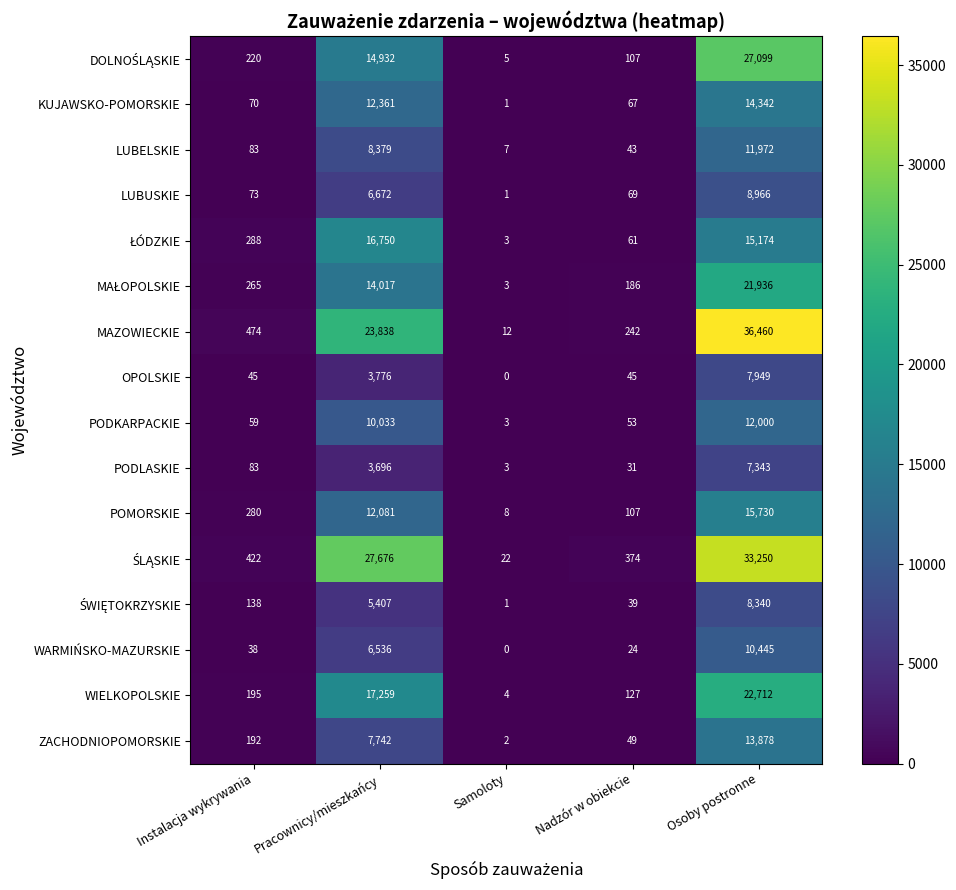

What is the total value across all series at Instalacja wykrywania?

2925